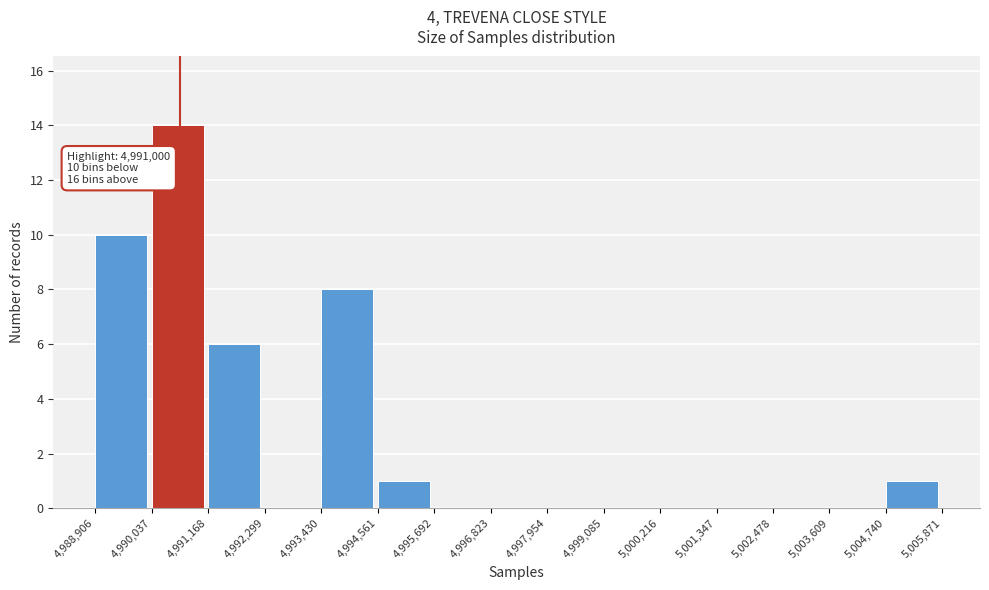

Over which range of the x-axis is the bar tallest?

4,990,037 to 4,991,168